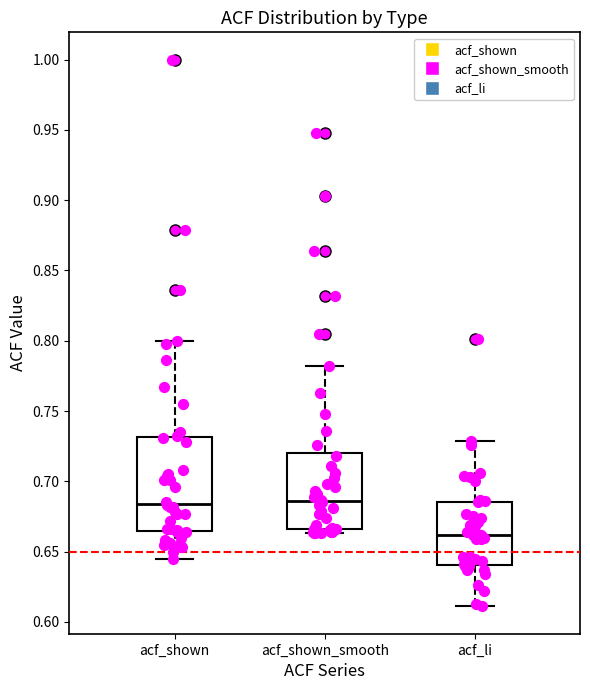

Which box is the tallest, from its lower edge to its upper edge?

acf_shown